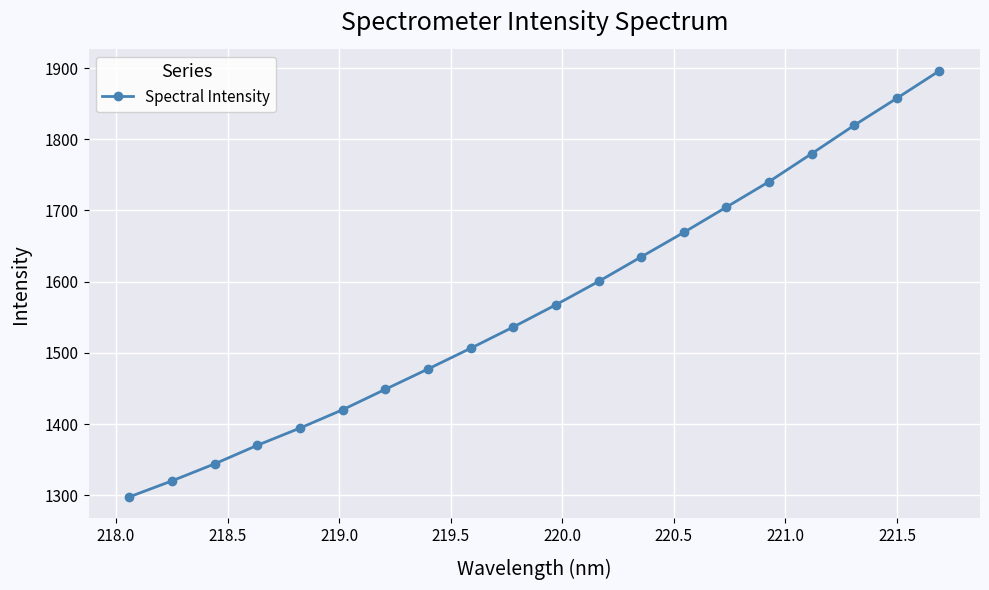

What is the smallest value displayed?

1297.8